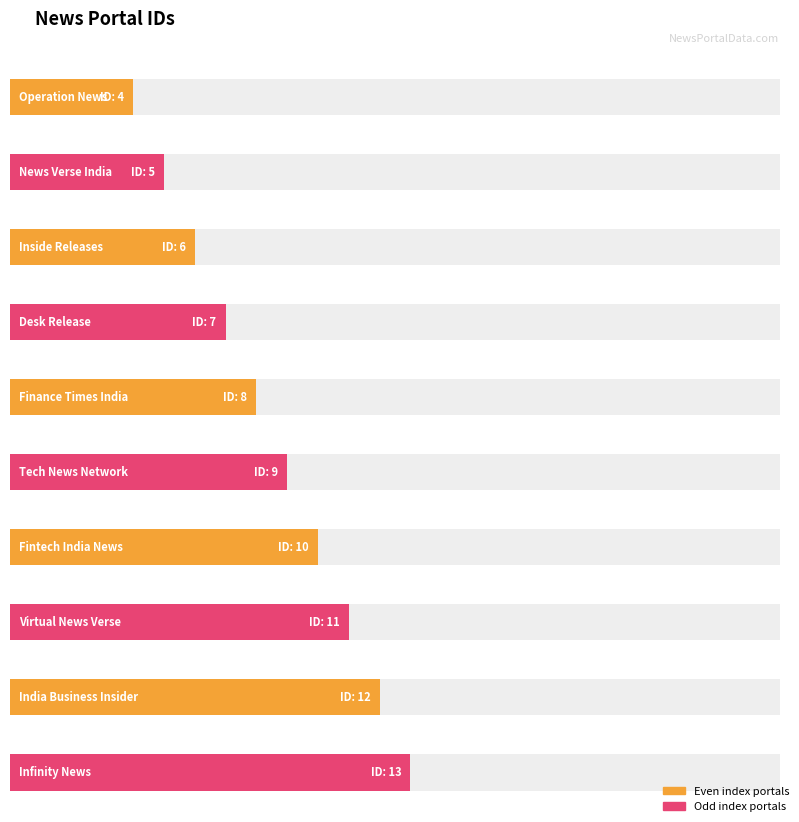

What is the label of the 9th bar from the left?

India Business Insider